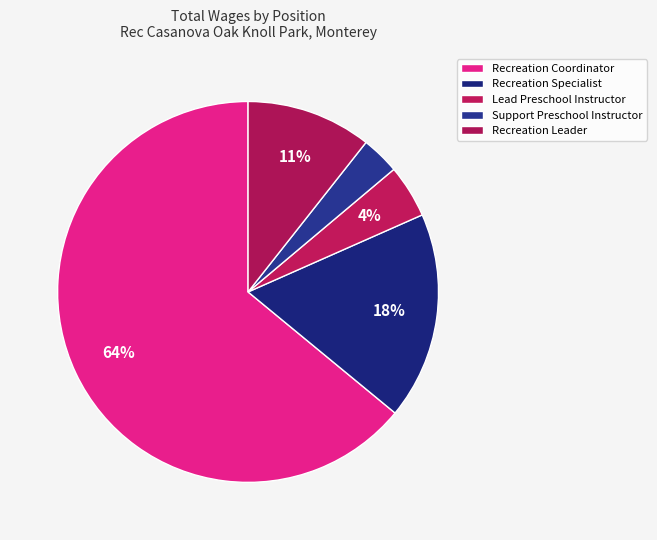

To the nearest percent, what percentage of the pie is Support Preschool Instructor?

3%